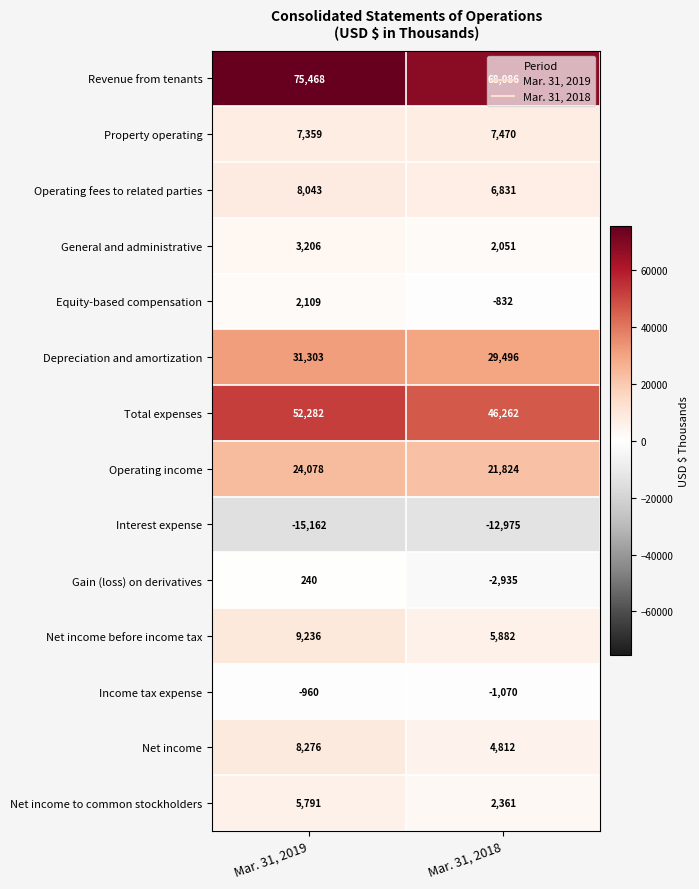

Count the number of categories in the chart.

2